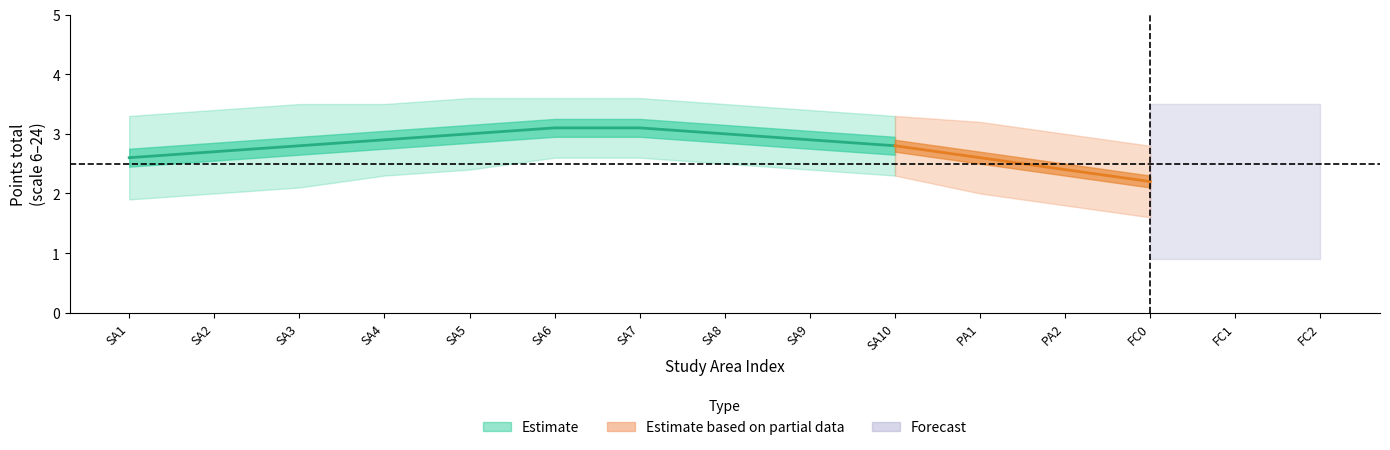

At which category does Akredituota reach its first local peak?

6